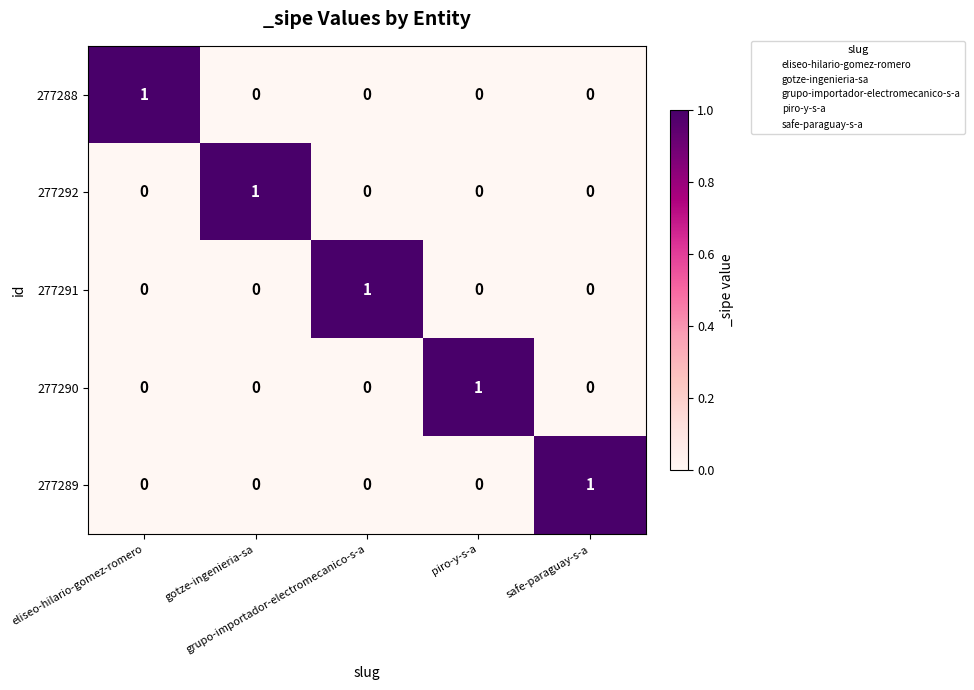

At how many categories does at least one series exceed 0?

5